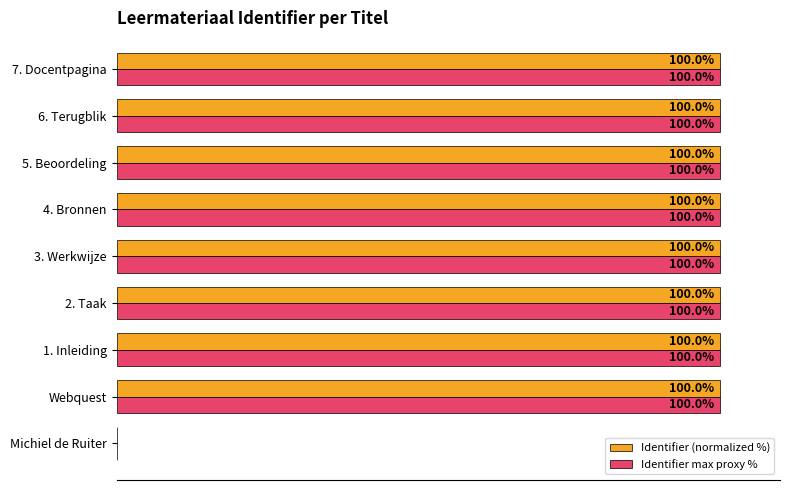

At how many categories does at least one series exceed 3?

8